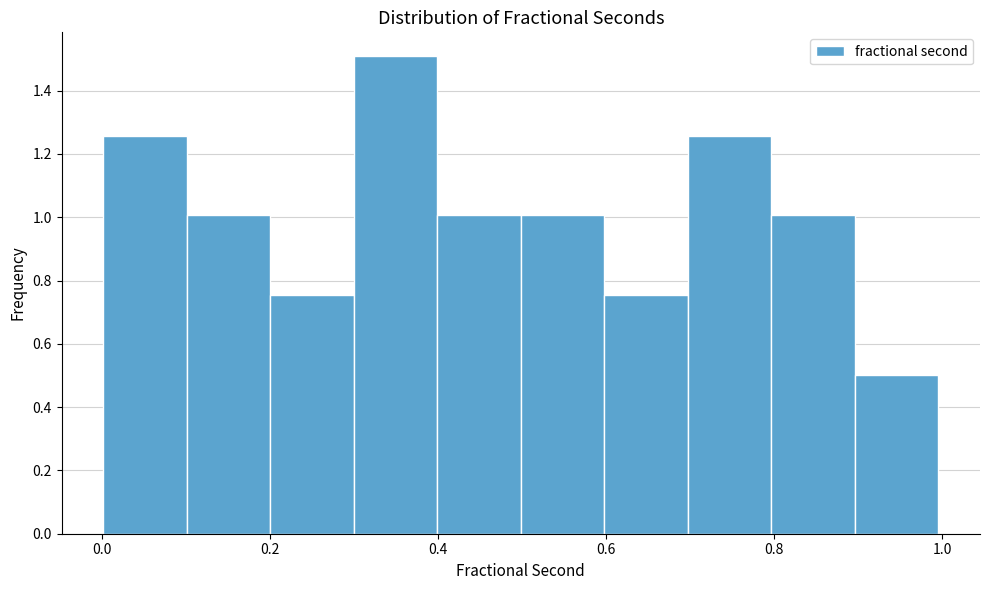

Over which range of the x-axis is the bar tallest?

0.3 to 0.4